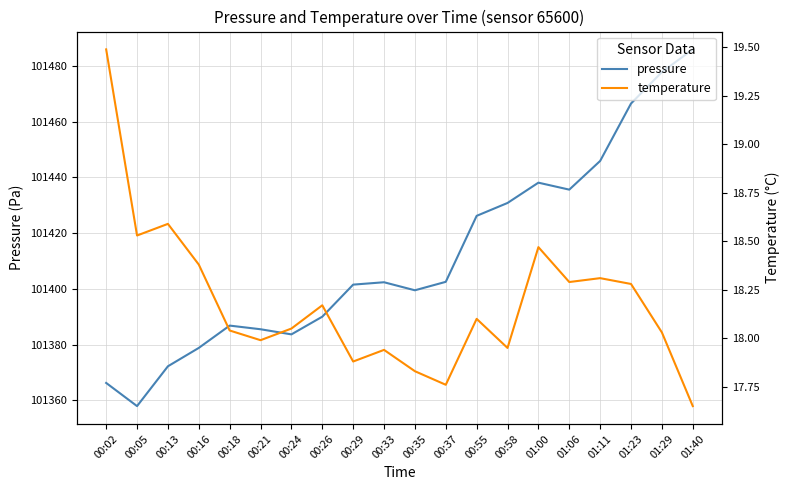

Count the number of data series in this chart.

2